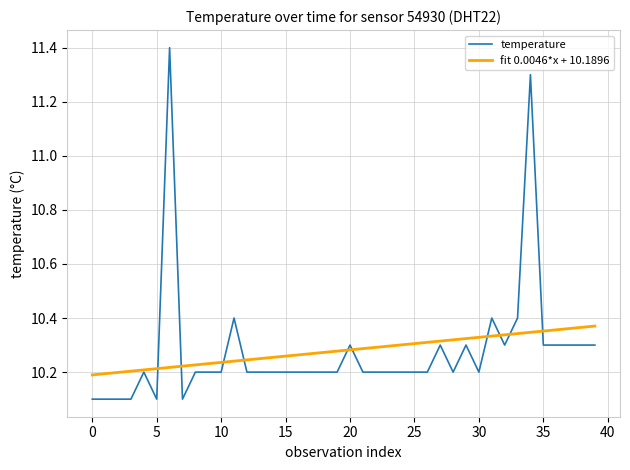

What is the minimum value for temperature?

10.1